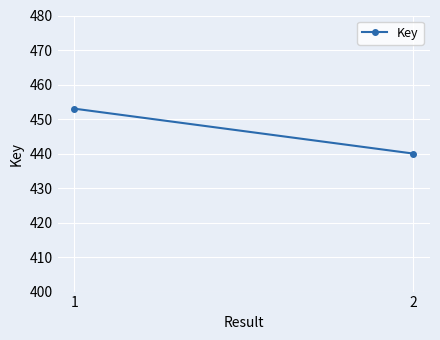

List the labels in order of value, smallest first.

2, 1